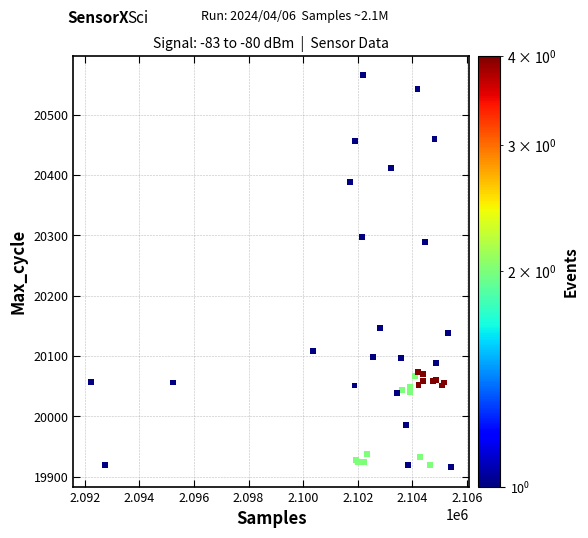

What Y value in the scatter plot is closest to 20240?

20289